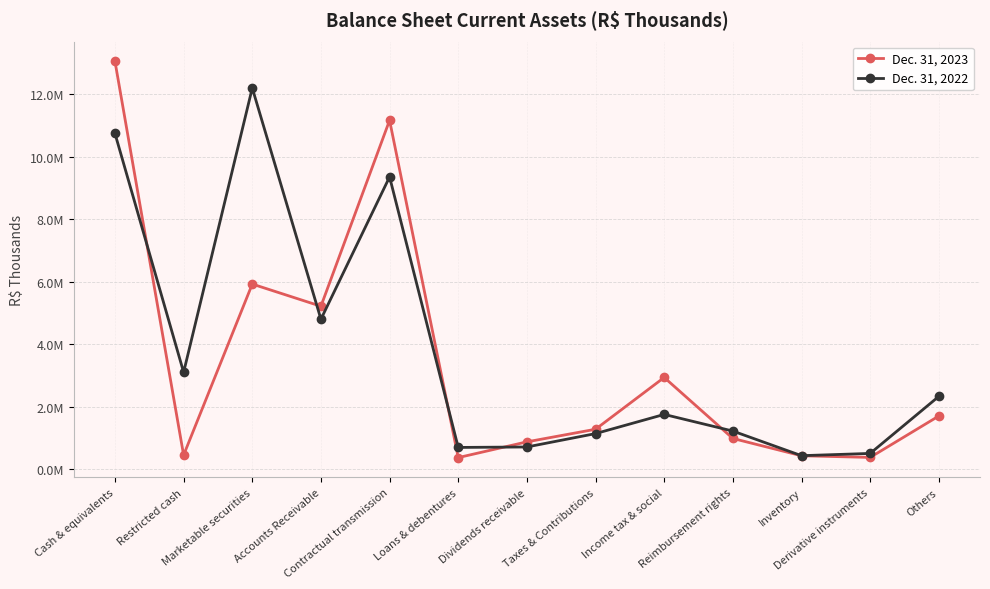

What is the total value across all series at Inventory?

856000